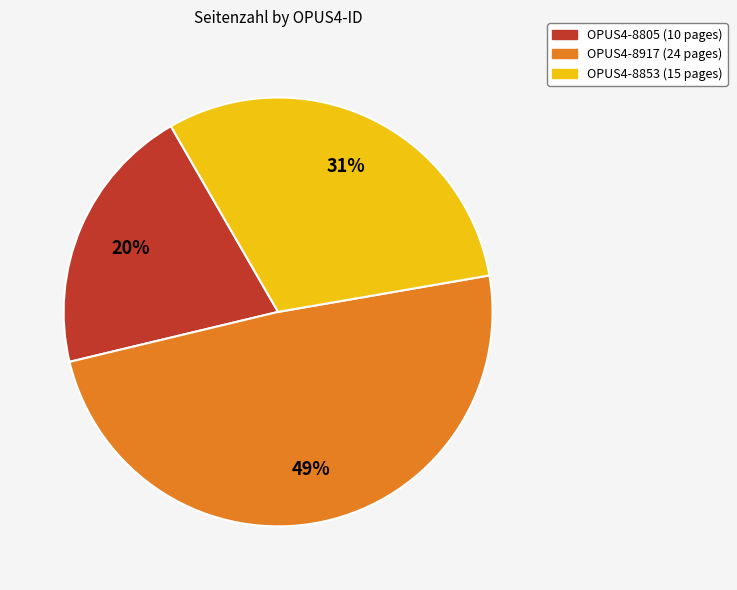

What percentage is the OPUS4-8853 slice, to the nearest percent?

31%